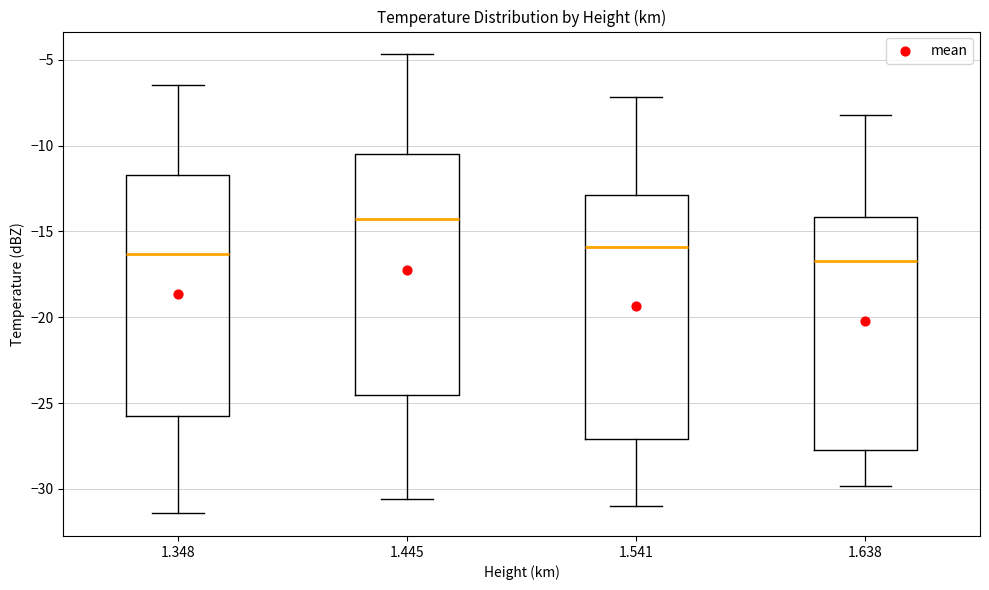

Which box has the highest median line?

1.445